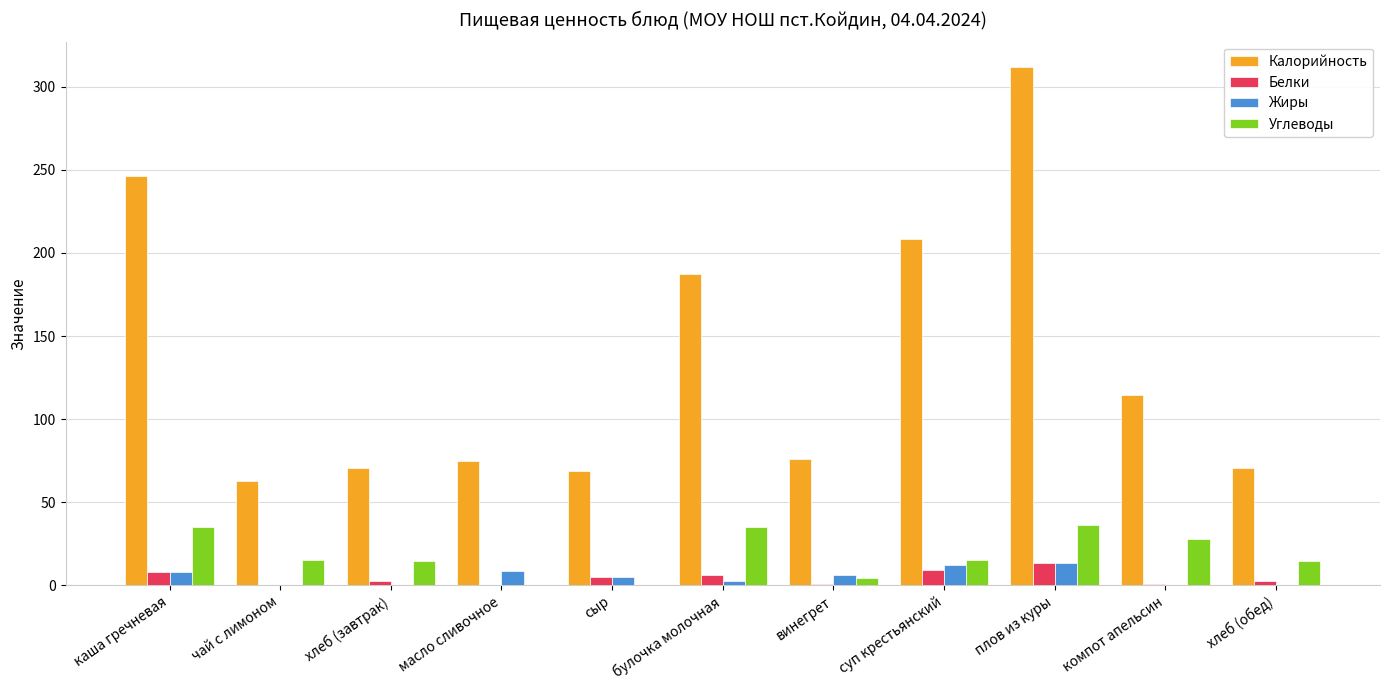

Which category has the highest value across all series?

плов из куры